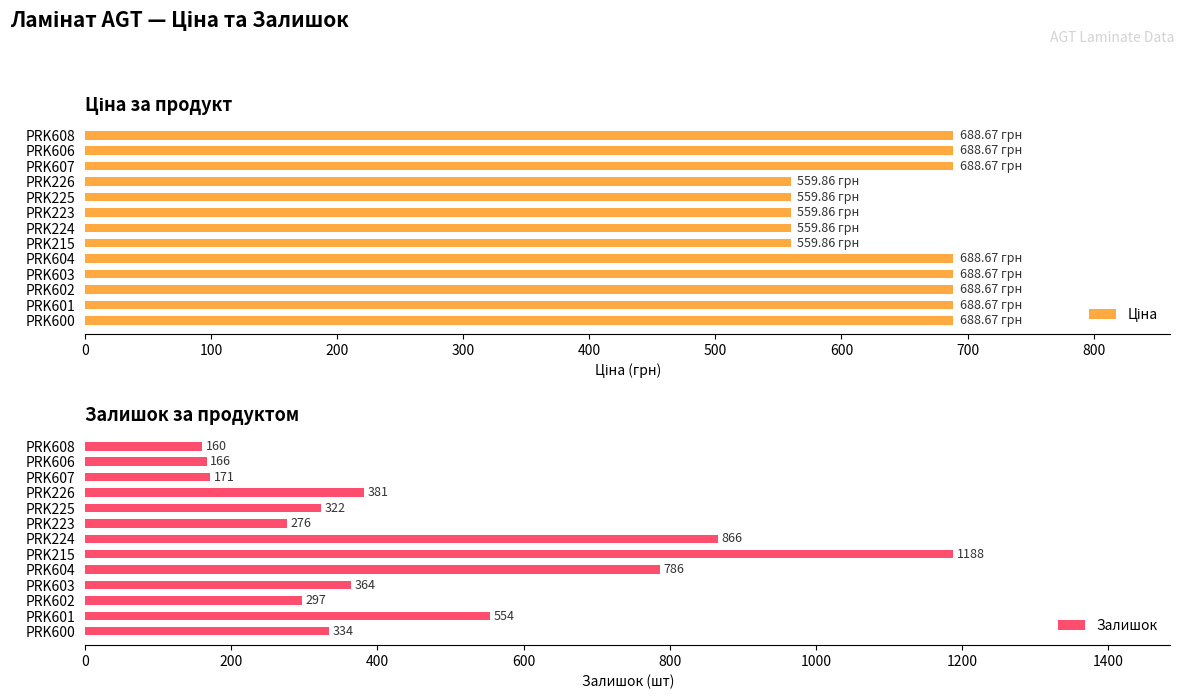

Where is Залишок nearest to the value 674?

PRK604